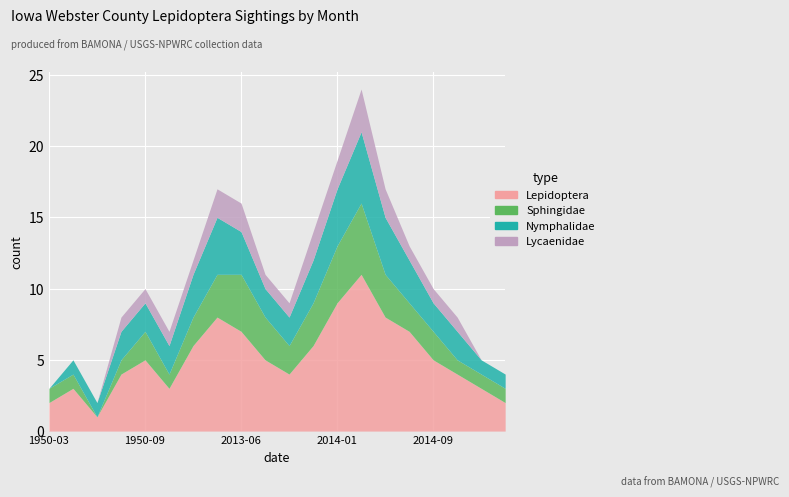

Which category has the highest value across all series?

2014-06